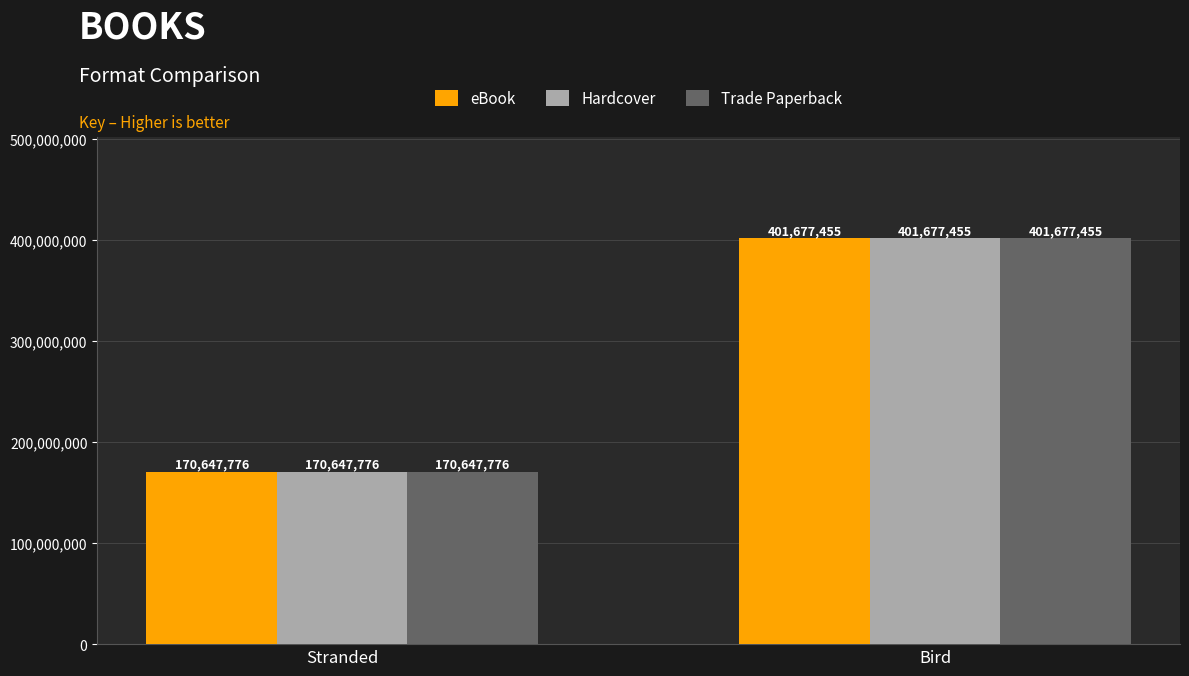

What is the total value across all series at Stranded?

511943328